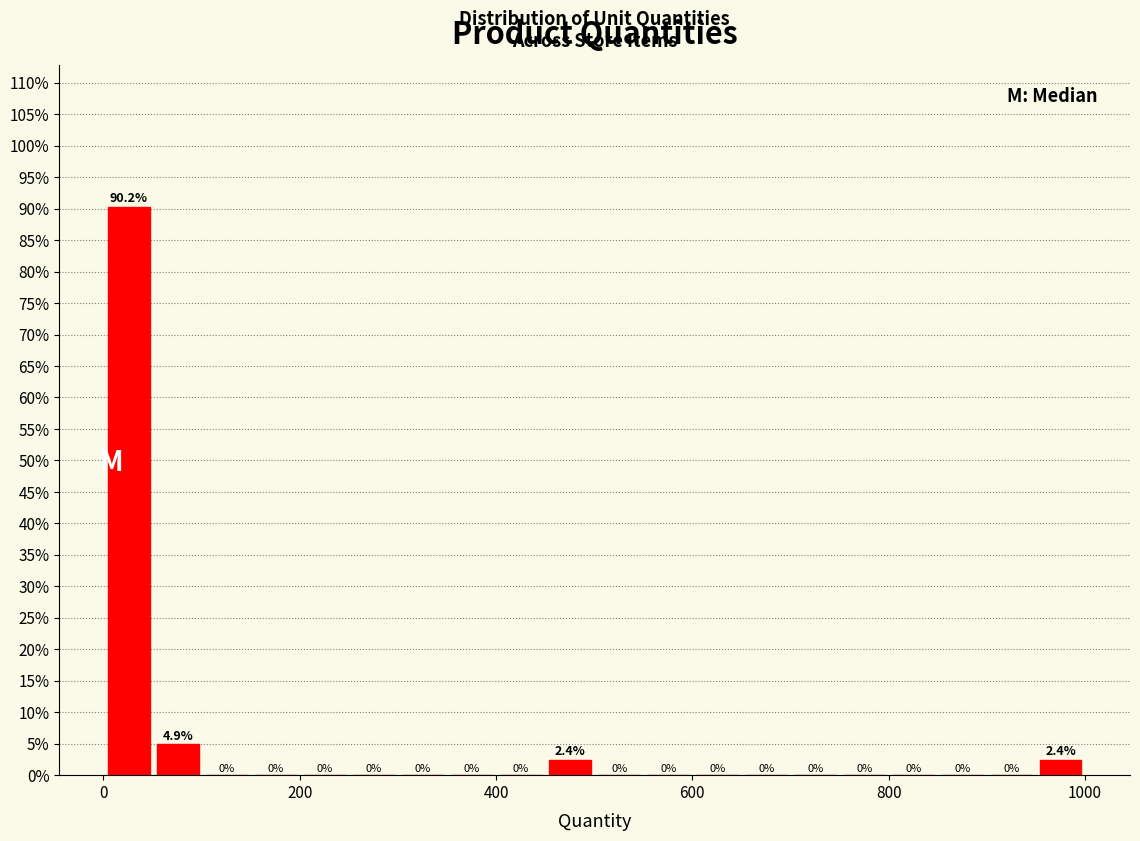

Read against the x-axis, roughly where is the centre of the tallest bar?

20